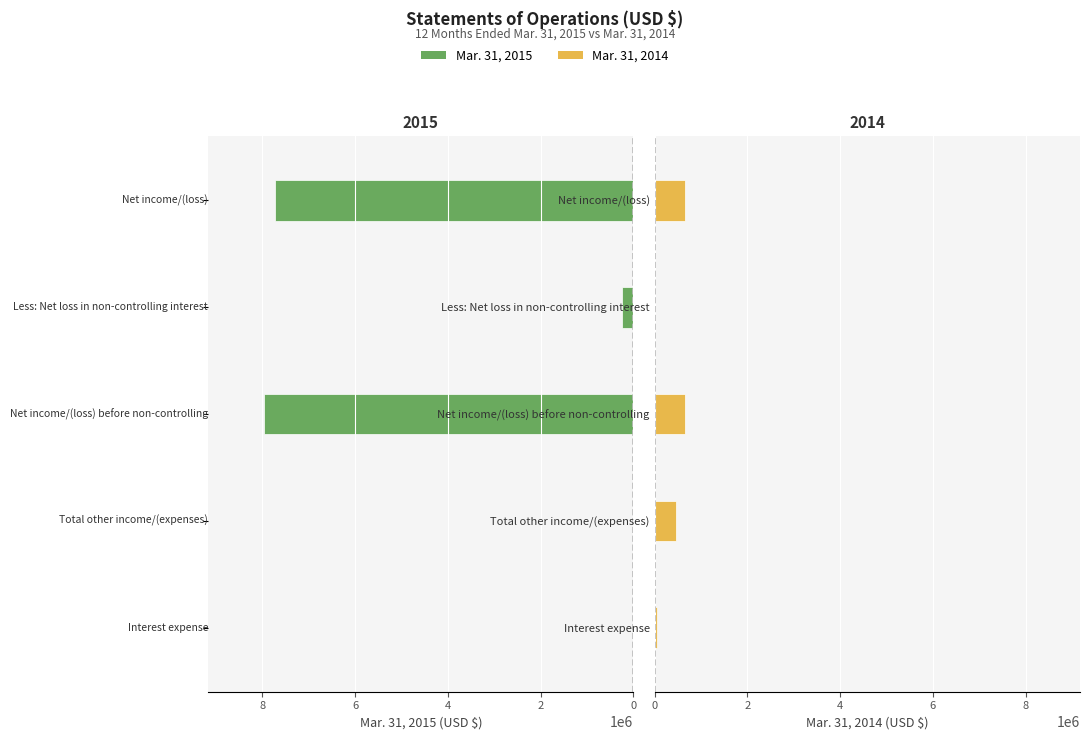

What is the value of the Mar. 31, 2015 bar at the 5th from the left?

7722755